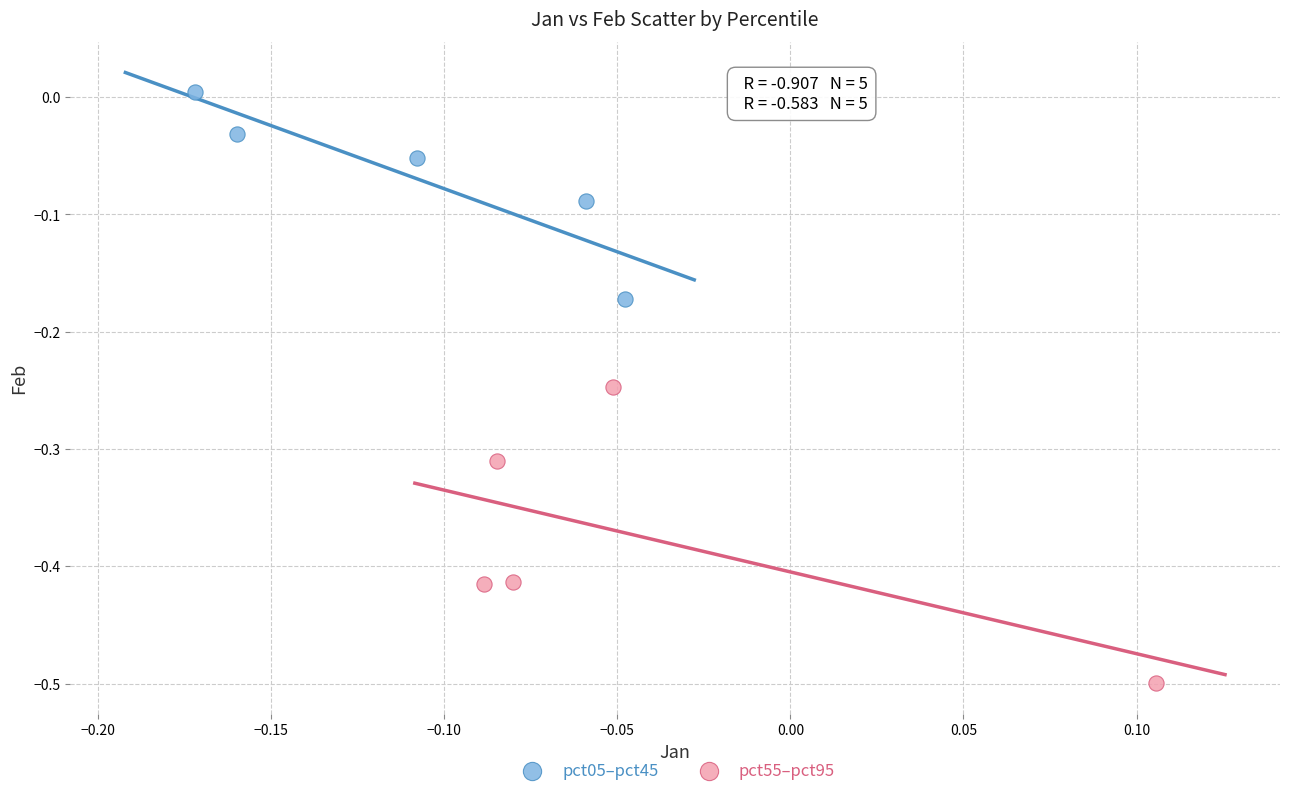

Which series contains the lowest Y value?

pct55–pct95